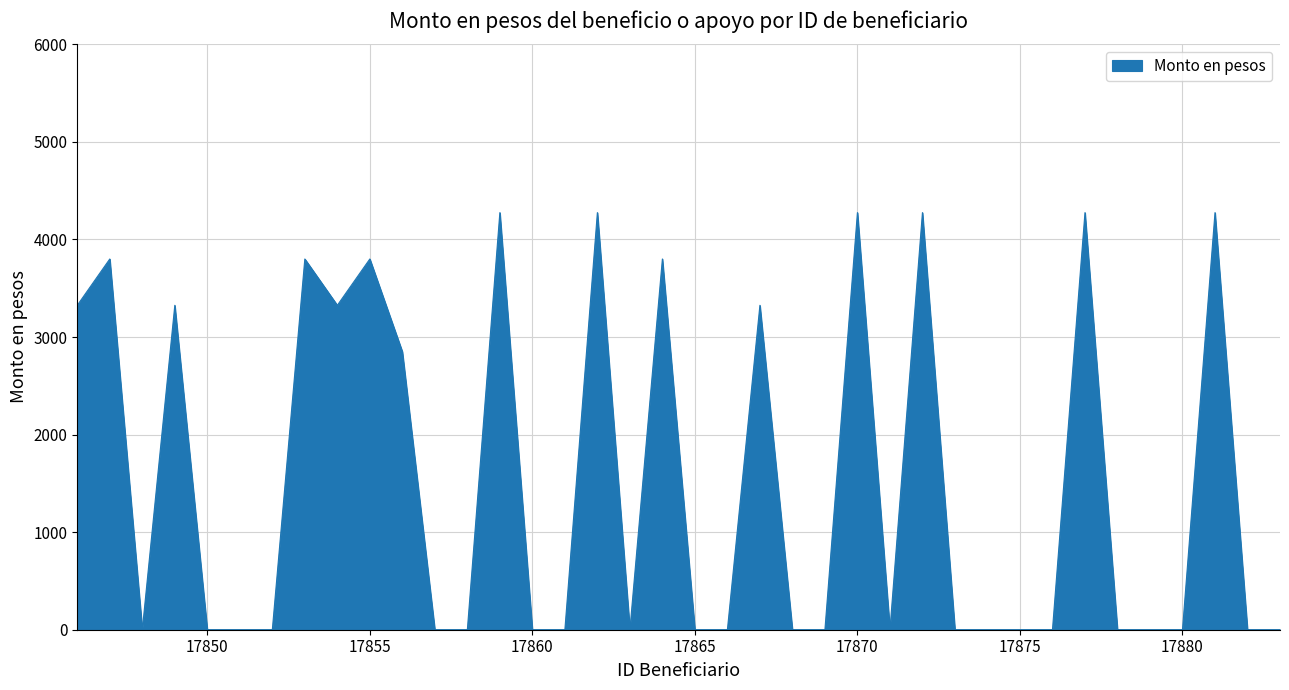

How many values are between 0 and 3800?

32